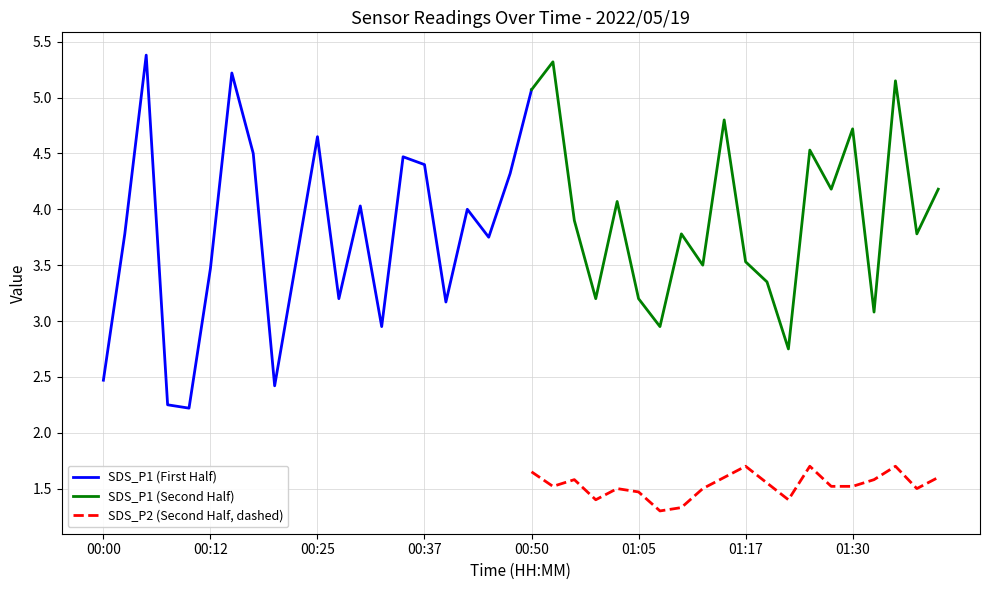

Which category has the lowest value in the SDS_P1 series?

00:10